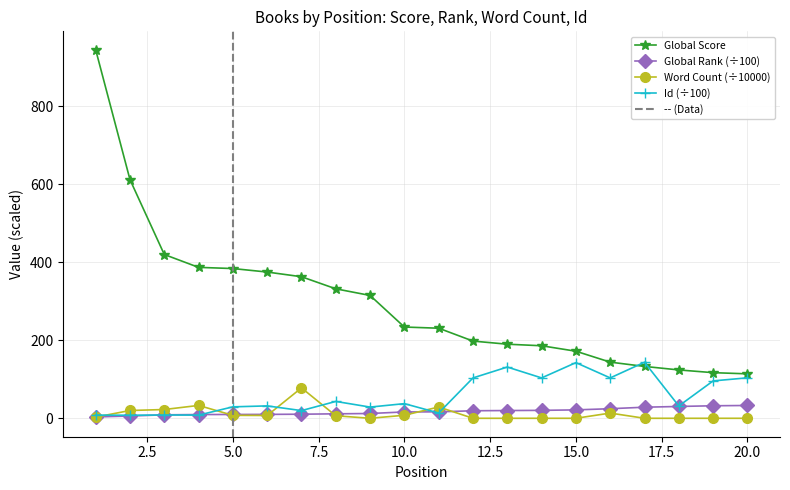

True or false: Id (÷100) and Global Rank (÷100) intersect in this chart.

True